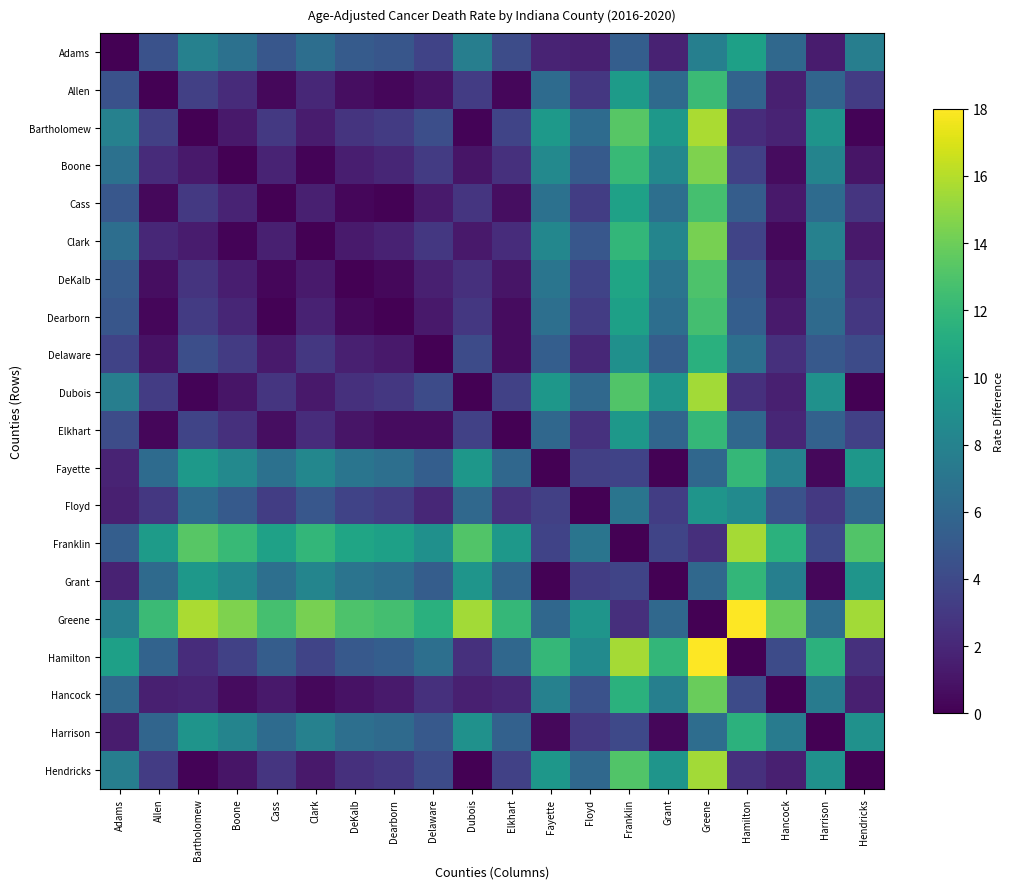

At Fayette, list the series in order from largest to smallest.

Hamilton, Bartholomew, Dubois, Hendricks, Boone, Clark, Hancock, DeKalb, Cass, Dearborn, Allen, Elkhart, Greene, Delaware, Franklin, Floyd, Adams, Harrison, Grant, Fayette